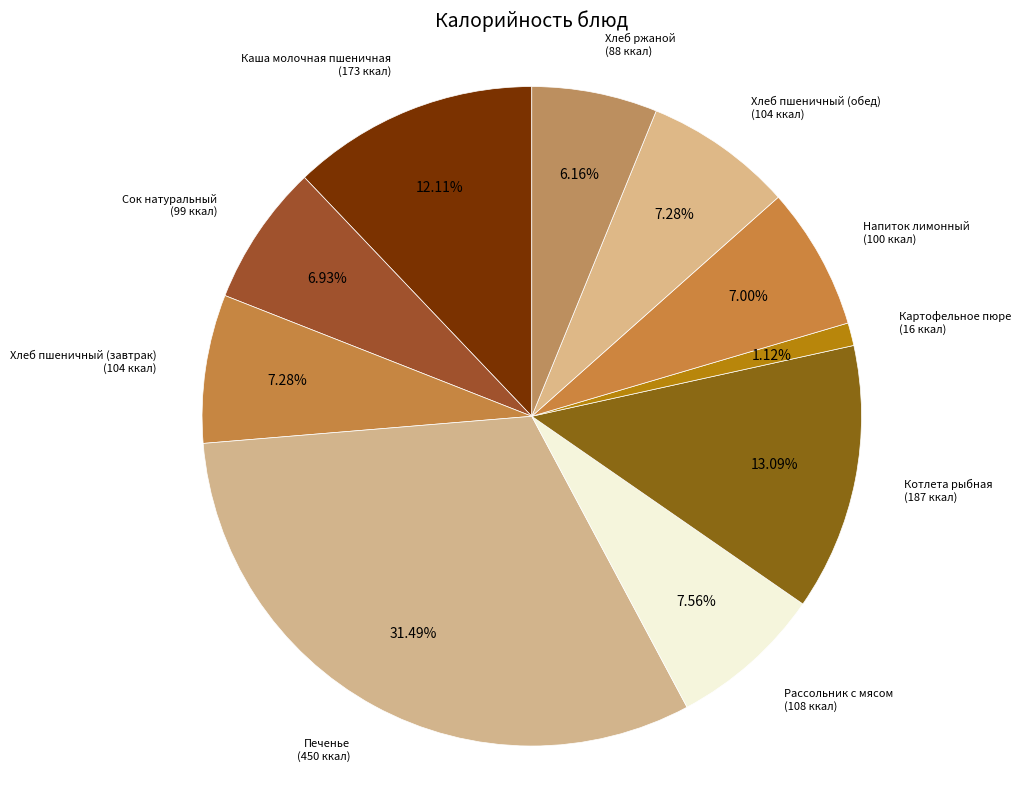

The Хлеб пшеничный (обед) slice represents 7% of the pie. True or false?

True